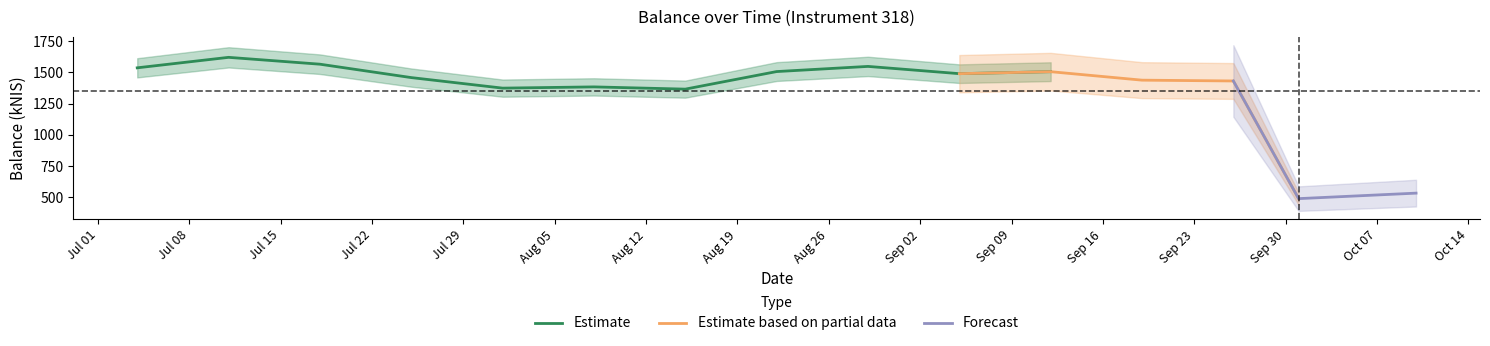

List the labels in order of value, largest first.

2024-07-11, 2024-07-18, 2024-08-29, 2024-07-04, 2024-08-22, 2024-09-12, 2024-09-05, 2024-07-25, 2024-09-19, 2024-09-26, 2024-08-08, 2024-08-01, 2024-08-15, 2024-10-10, 2024-10-01